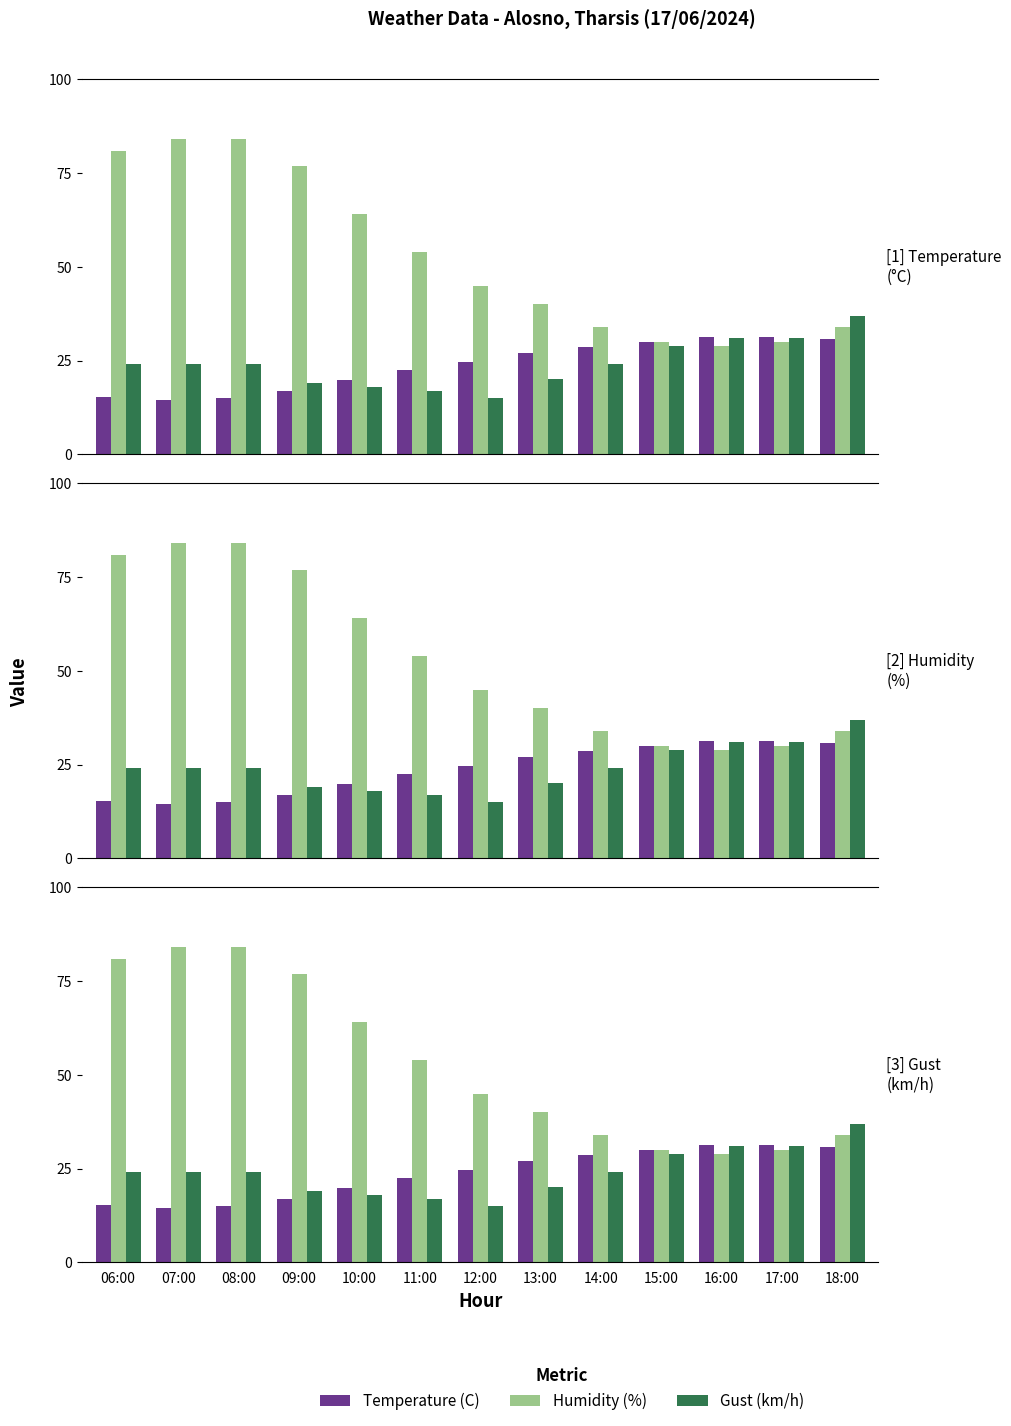

At which category does the chart reach its minimum across all series?

07:00